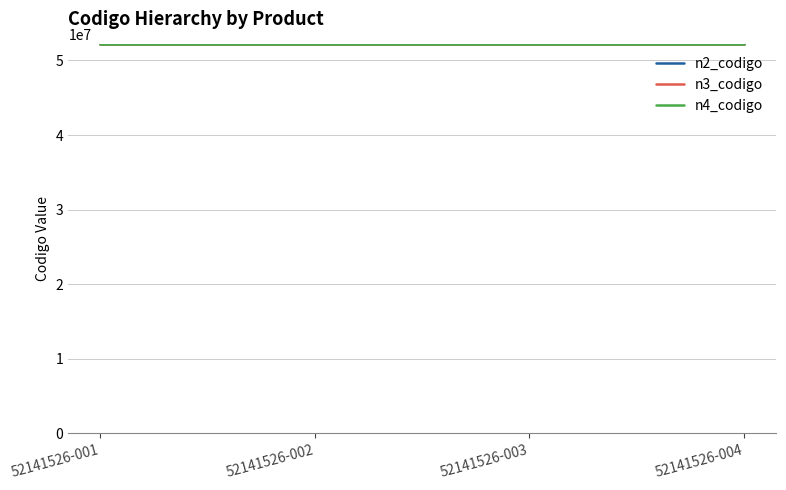

True or false: n2_codigo and n4_codigo intersect in this chart.

False